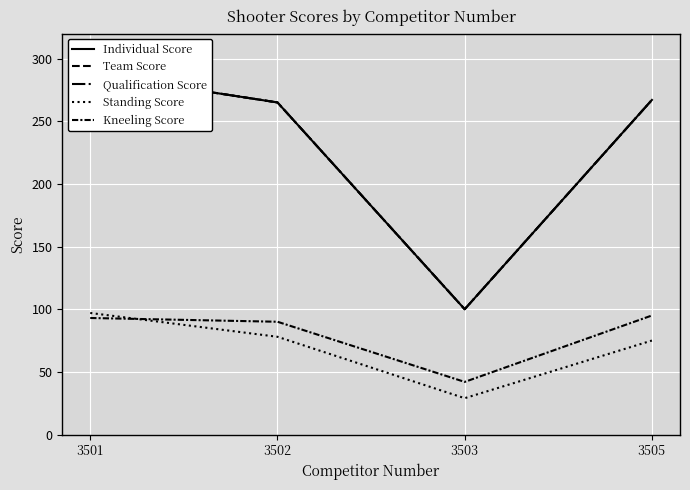

The value of Team Score at 3502 is 265. True or false?

True